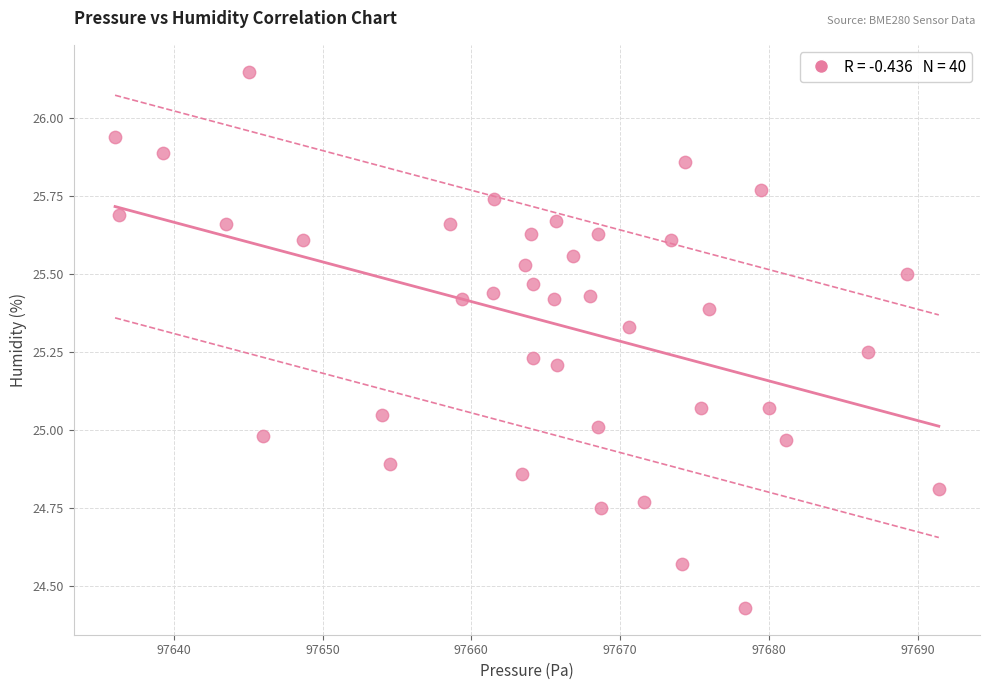

What is the range of X values (max minus min)?

55.4